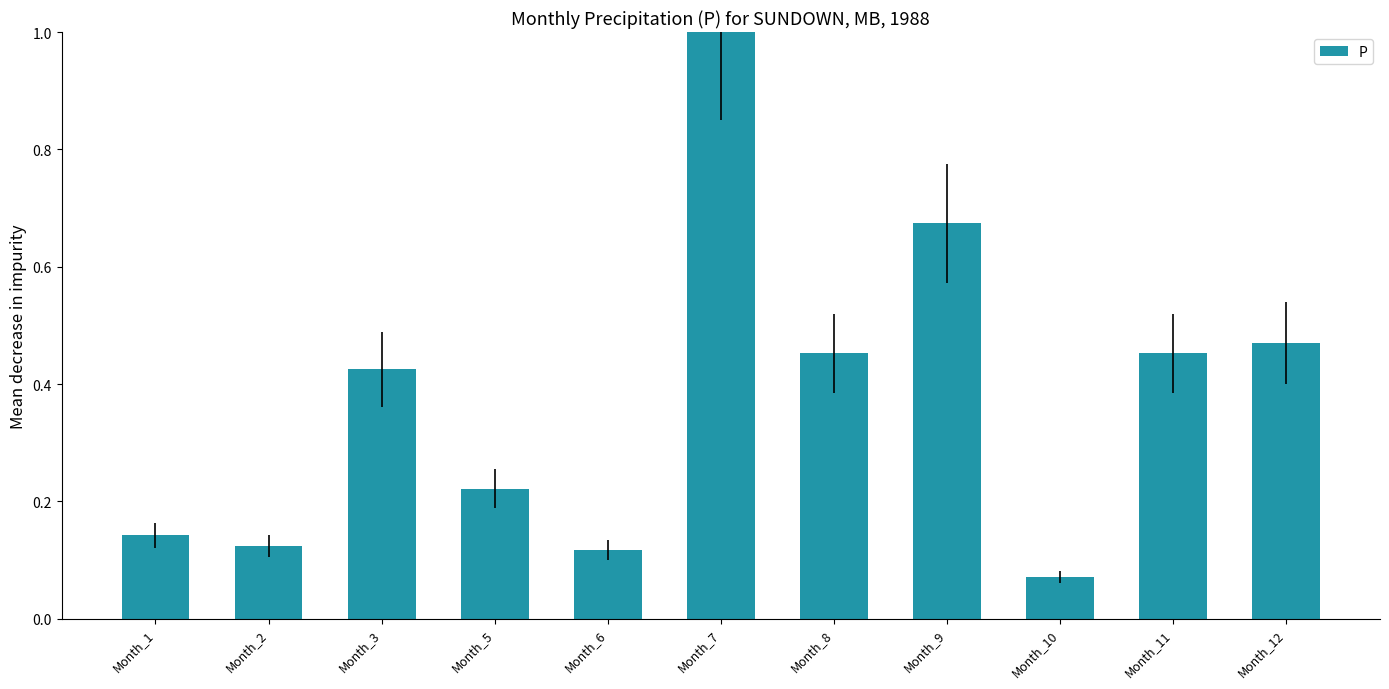

How many series are shown in this chart?

1